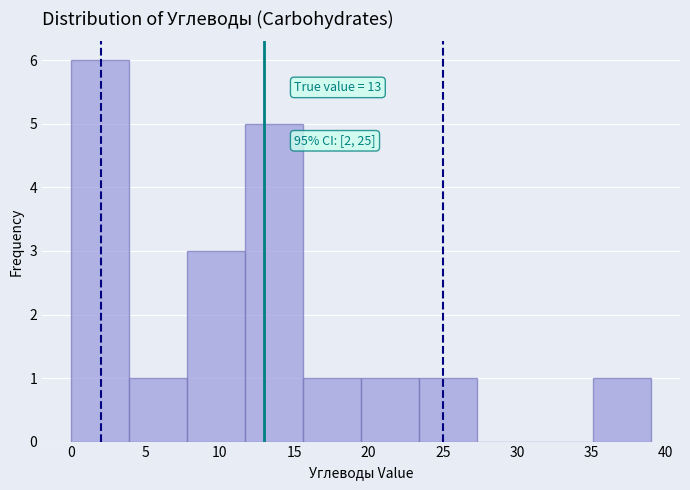

Over which range of the x-axis is the bar tallest?

0.0 to 3.9